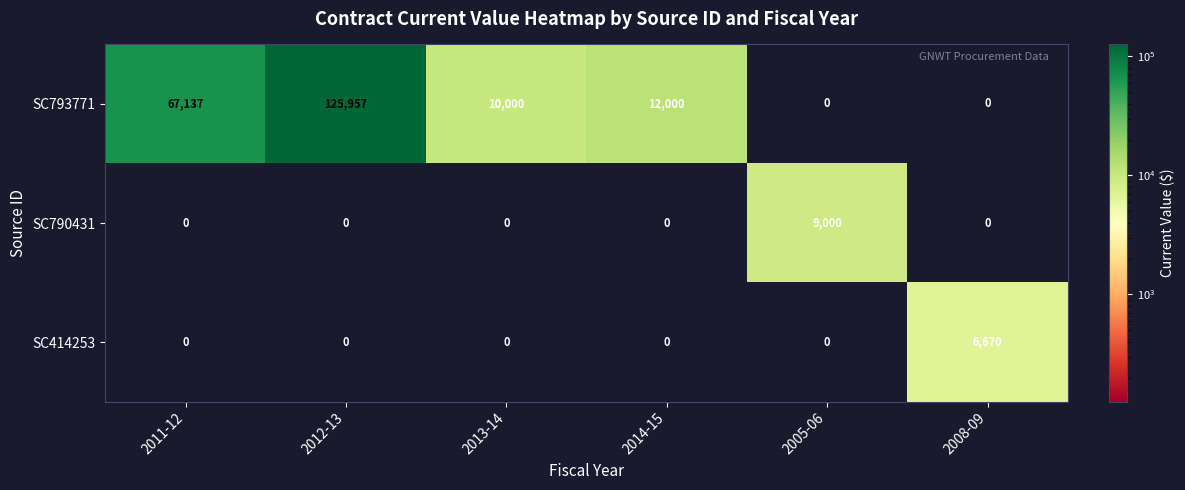

What is the sum of all SC793771 values?

215094